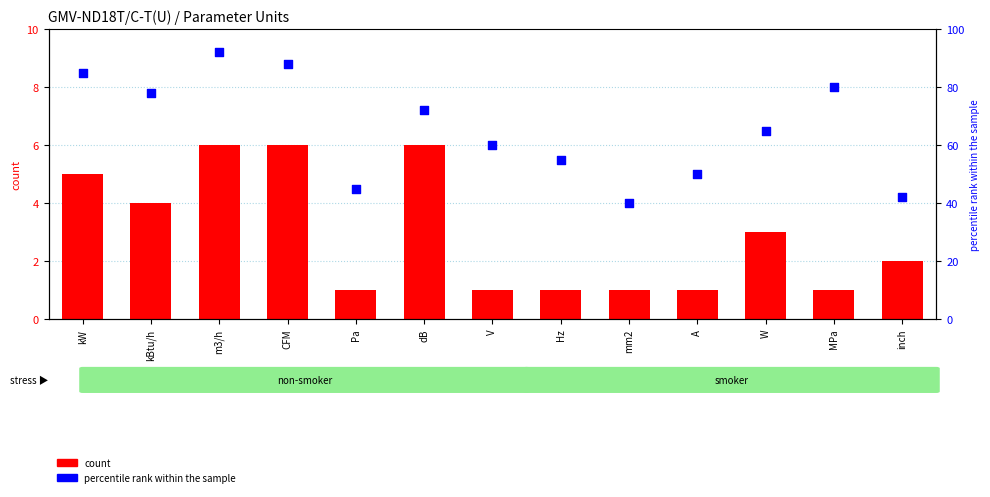

At how many categories does at least one series exceed 36?

13